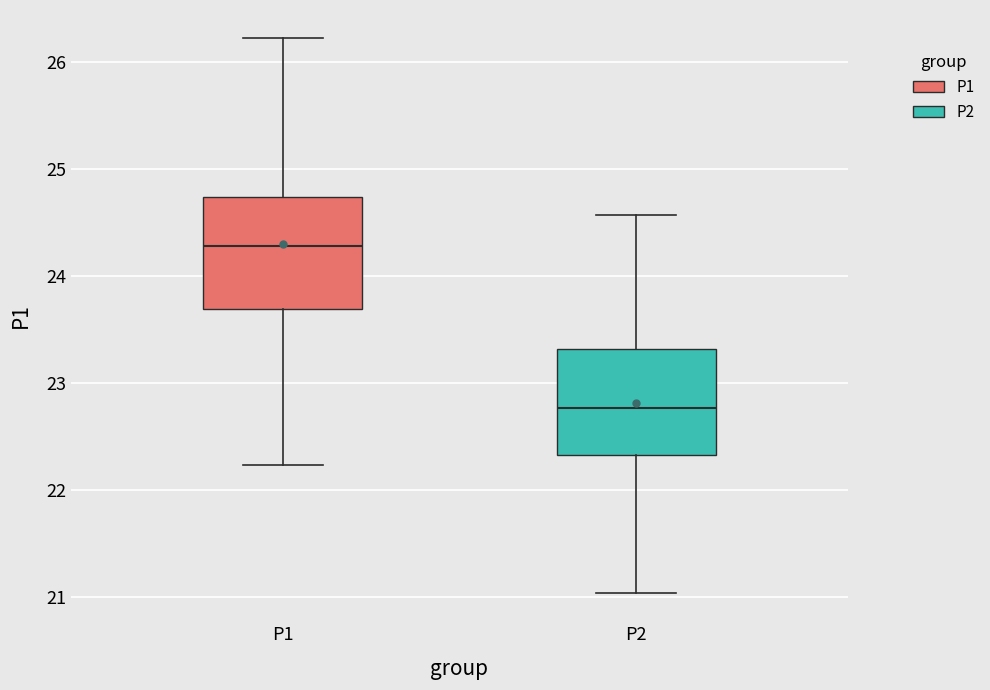

Reading left to right, transcribe this box plot: for each box, give where its median line is, the range the box spans, and where its two whiskers end, as read against the y-axis. The values are not printed on the chart, so give them approximately, as read against the axis.

P1: median 24.3, box 23.7 to 24.7, whiskers 22.2 to 26.2
P2: median 22.8, box 22.3 to 23.3, whiskers 21.0 to 24.6